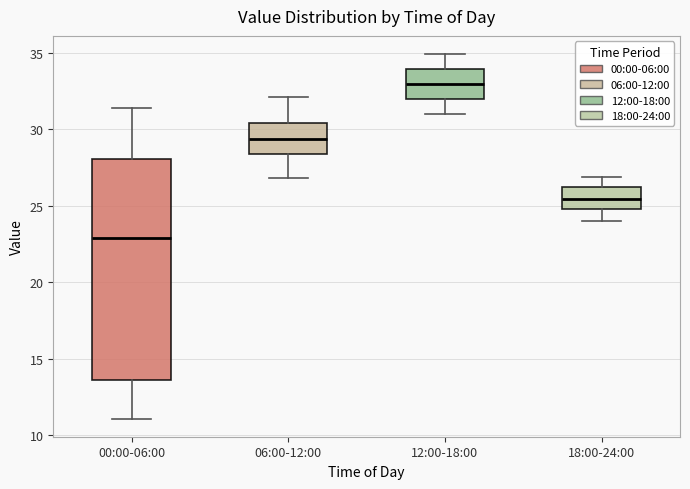

Reading left to right, transcribe this box plot: for each box, give where its median line is, the range the box spans, and where its two whiskers end, as read against the y-axis. The values are not printed on the chart, so give them approximately, as read against the axis.

00:00-06:00: median 23.0, box 13.5 to 28.0, whiskers 11.0 to 31.5
06:00-12:00: median 29.5, box 28.5 to 30.5, whiskers 27.0 to 32.0
12:00-18:00: median 33.0, box 32.0 to 34.0, whiskers 31.0 to 35.0
18:00-24:00: median 25.5, box 25.0 to 26.0, whiskers 24.0 to 27.0